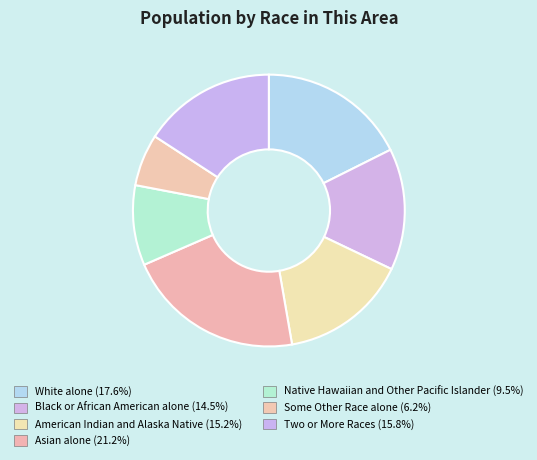

What percentage do Two or More Races and Some Other Race alone together represent?

22.0%